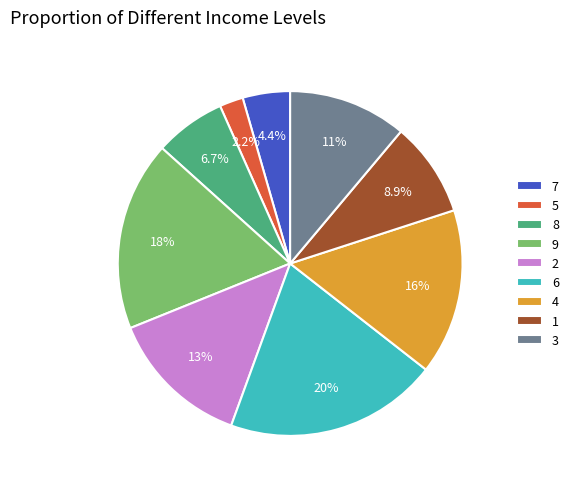

What is the total percentage of 8 and 1?

15.6%